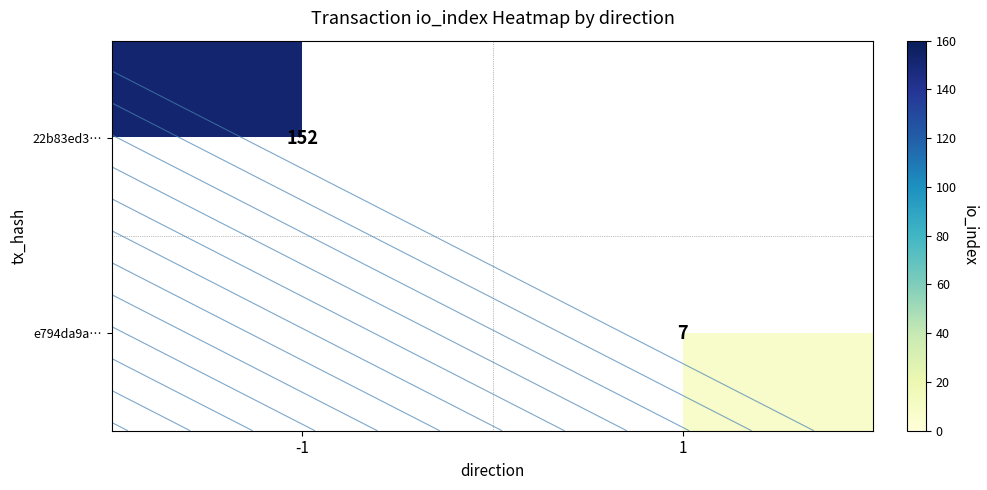

How many categories are shown in the chart?

2